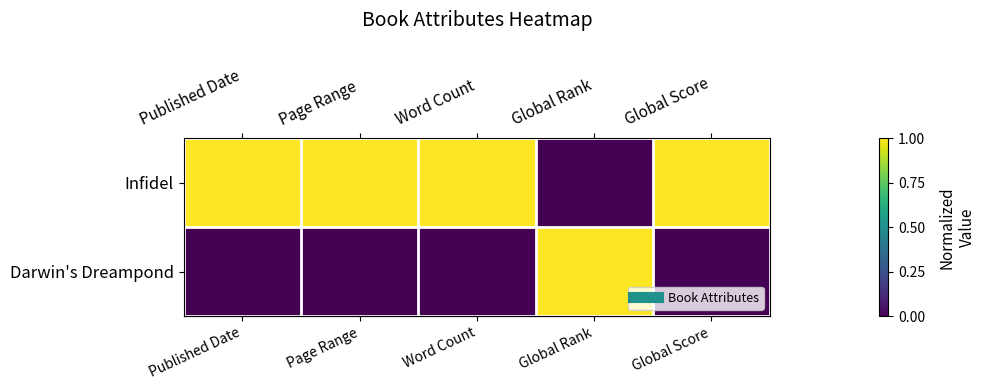

Which category has the lowest value across all series?

Global Rank